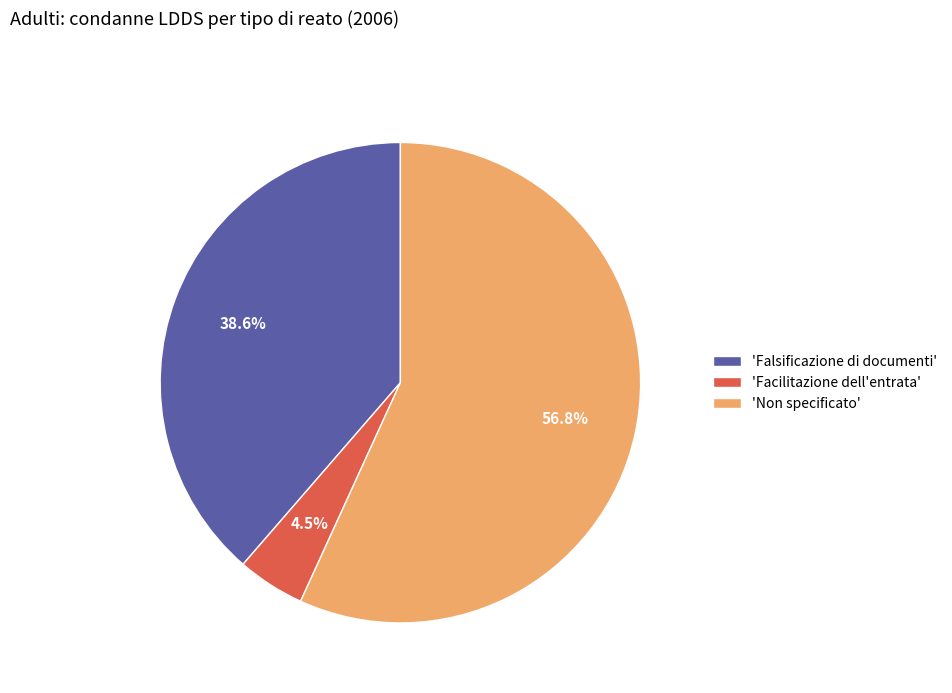

To the nearest percent, what is the difference between the largest and smallest slice percentages?

52%